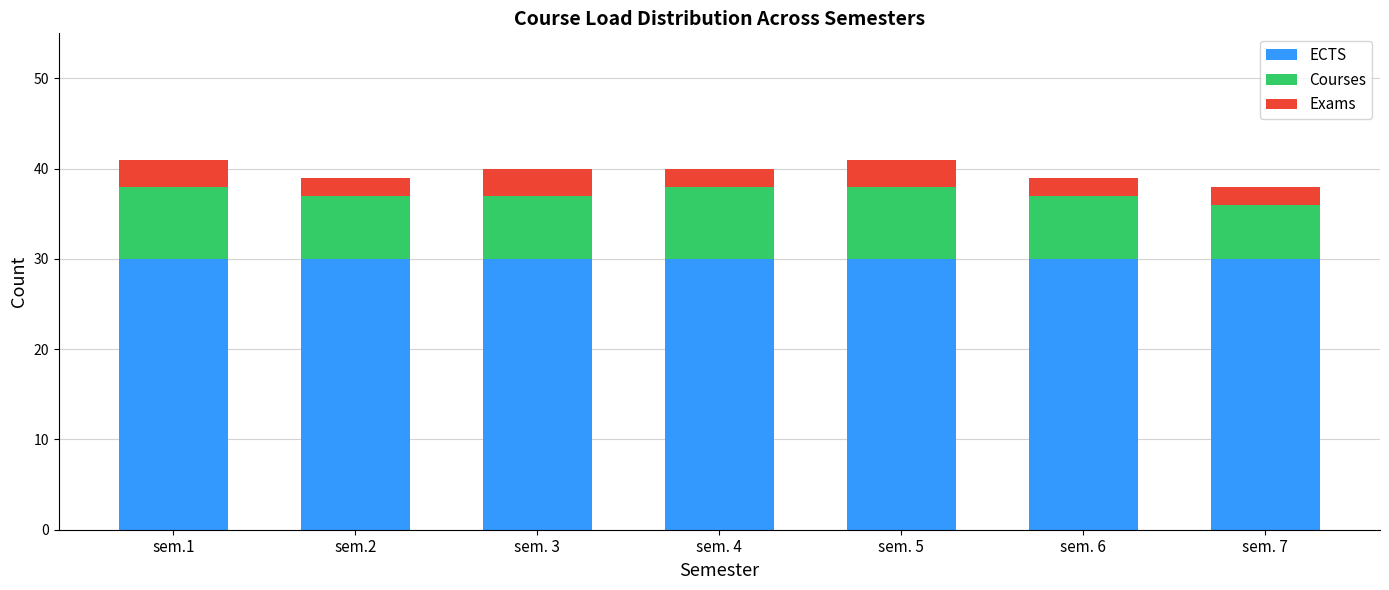

Is it true that ECTS equals 42 at sem. 7?

False